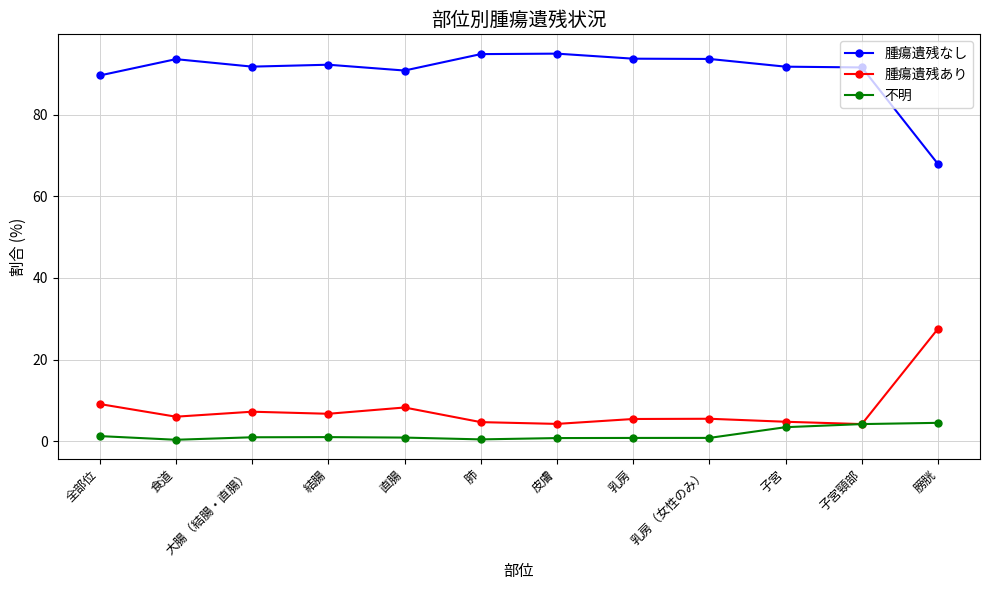

Which series has the largest range (max minus min)?

腫瘍遺残なし